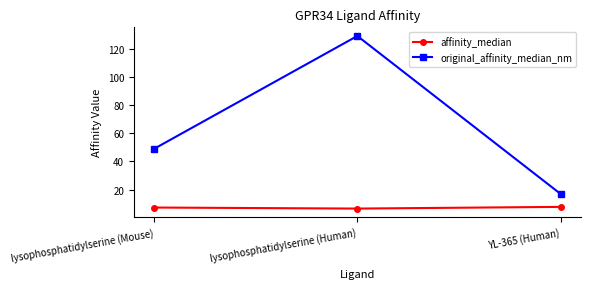

What is the minimum value shown in the chart?

6.6